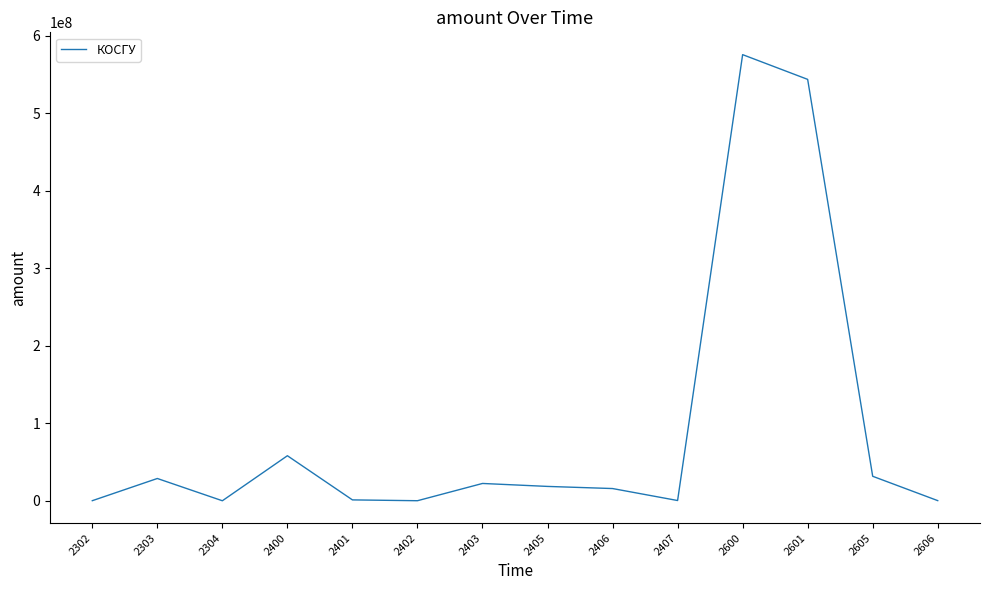

Is it true that the value at 2400 is 58107642.5?

True